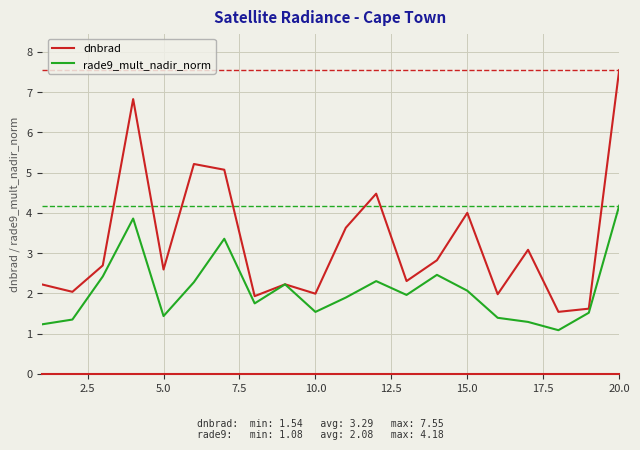

Which series has the largest total across all categories?

dnbrad